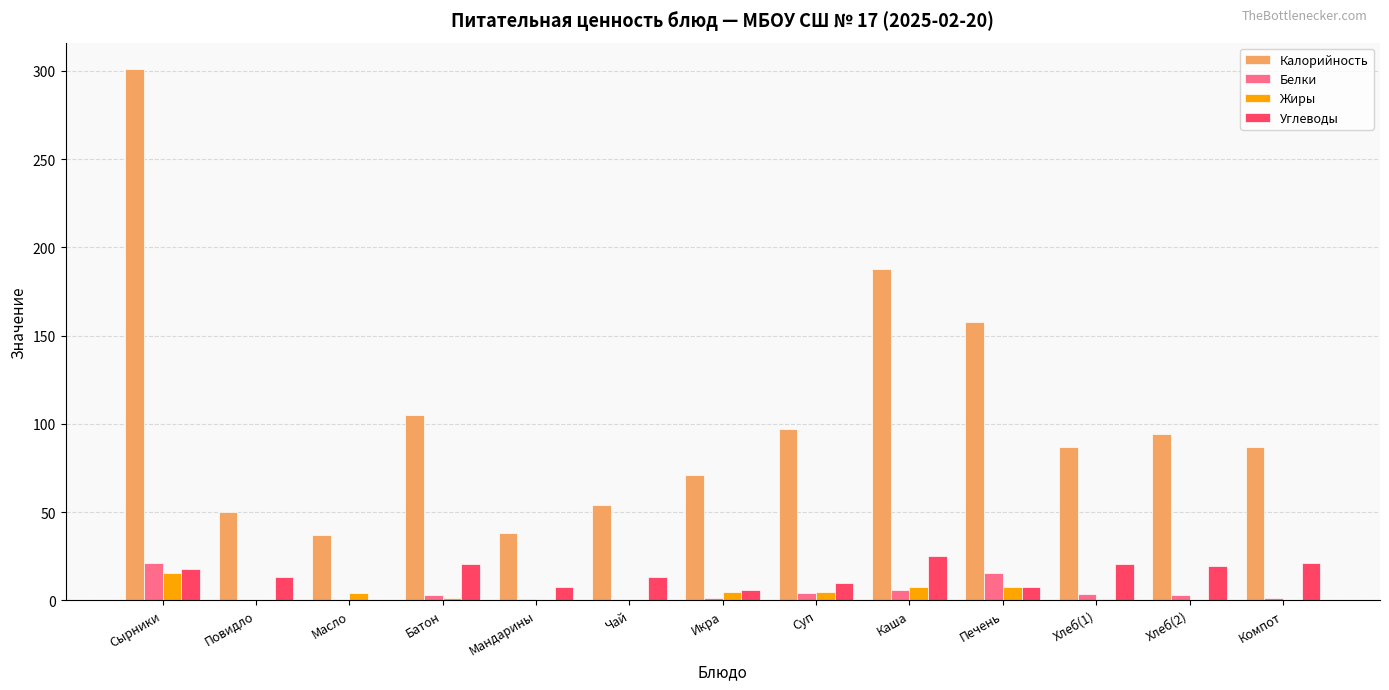

What is the highest value of the Углеводы series?

25.4